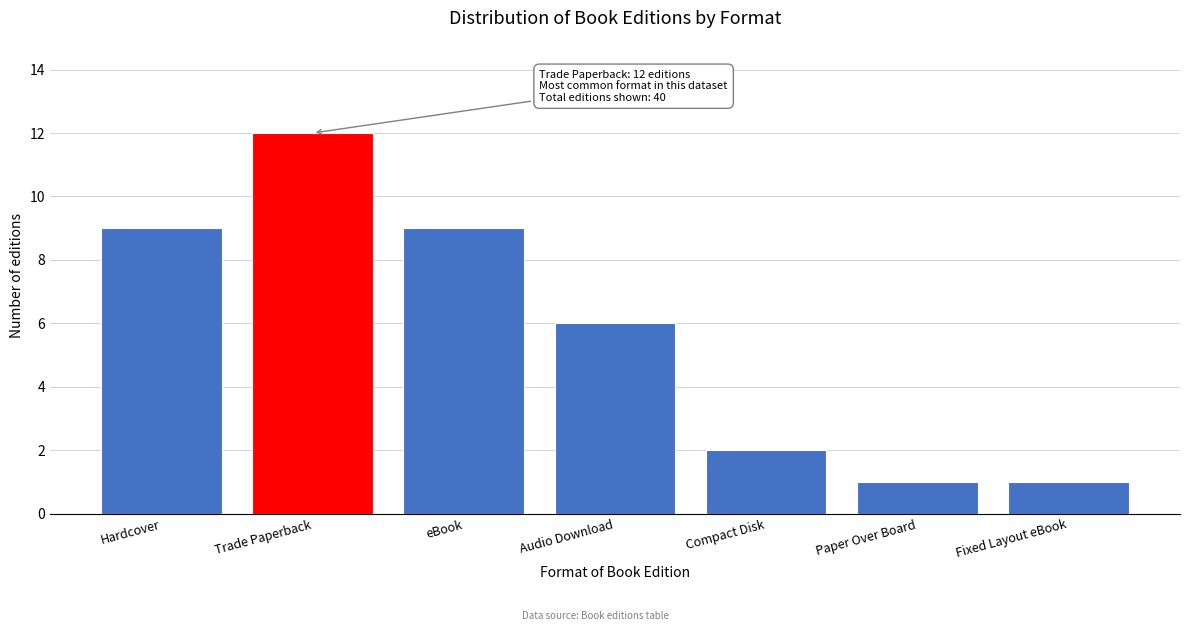

Reading left to right, transcribe all the data shown in this chart.

9	12	9	6	2	1	1